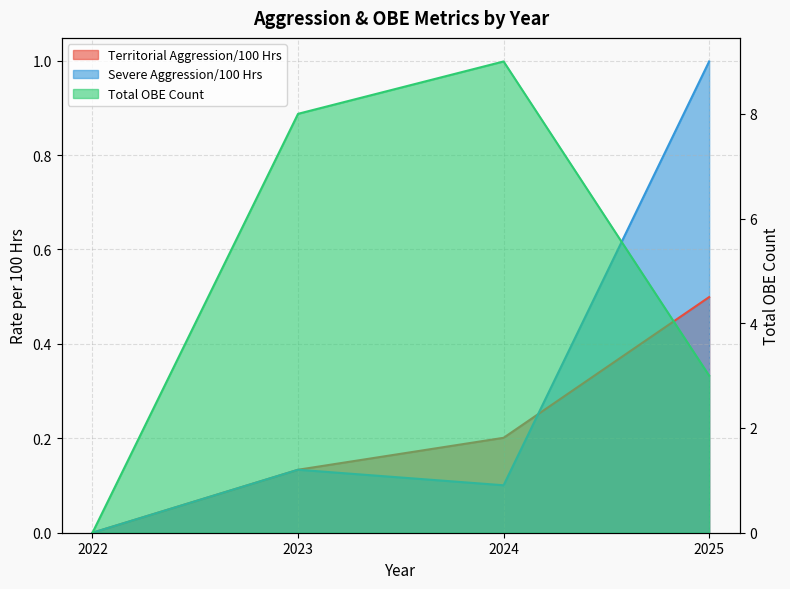

True or false: Total OBE Count and Severe Aggression/100 Hrs cross at least once.

False